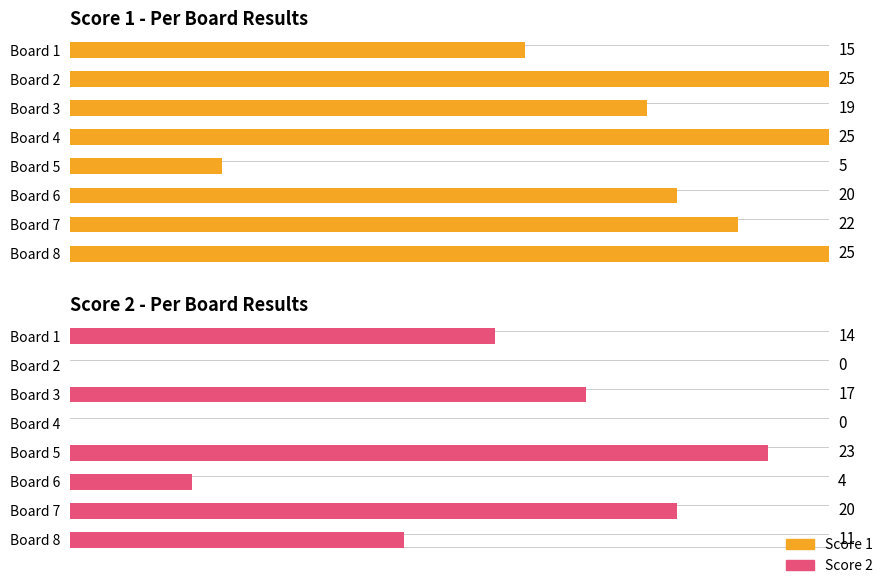

What is the value of the Score 2 bar at the 1st from the left?

14